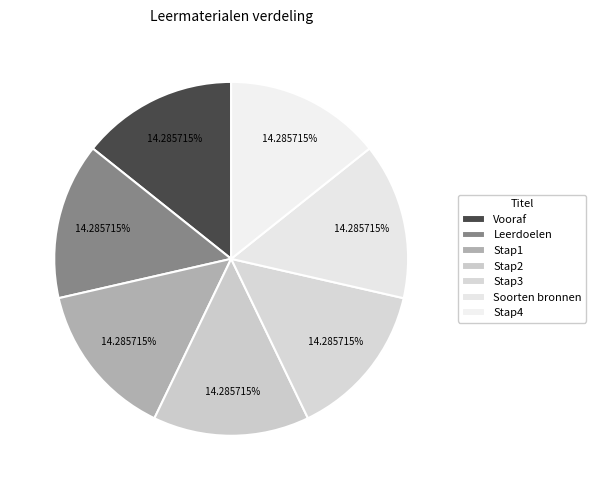

Approximately how many times larger is the value at Stap2 compared to Stap4?

1.0